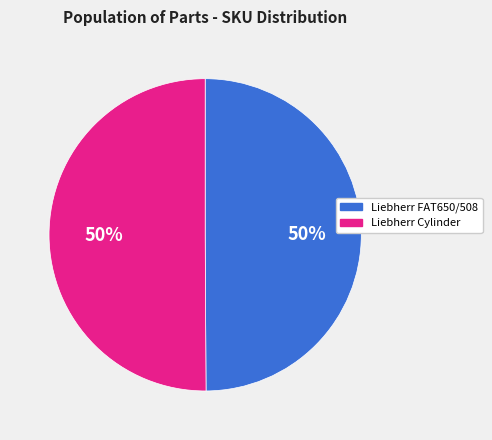

Do Liebherr FAT650/508 and Liebherr Cylinder together represent more than half of the pie?

Yes